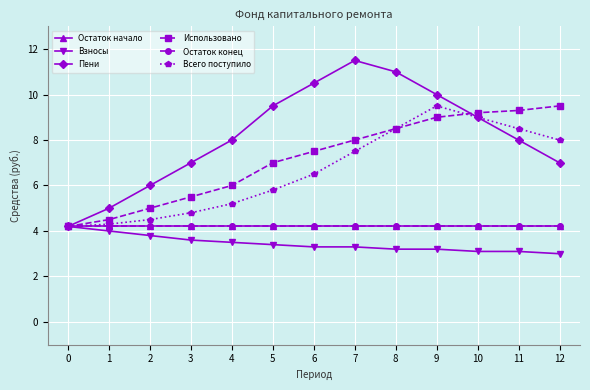

Which series has the widest spread of values?

Пени